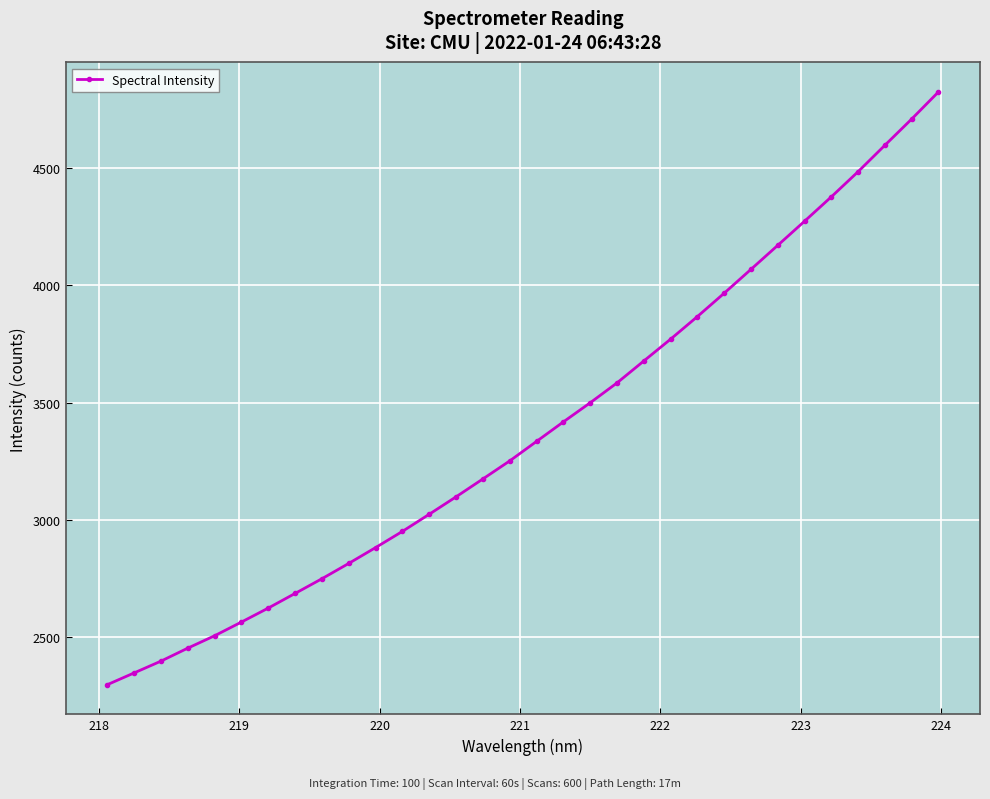

What is the difference between the maximum and minimum values?

2525.5